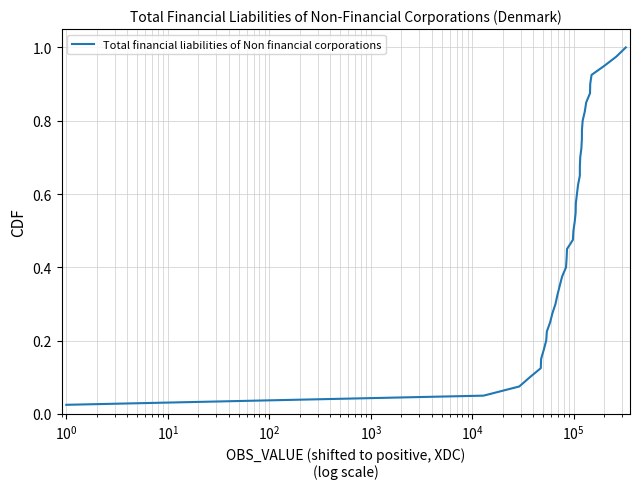

Does the chart display data point markers on the line(s)?

No